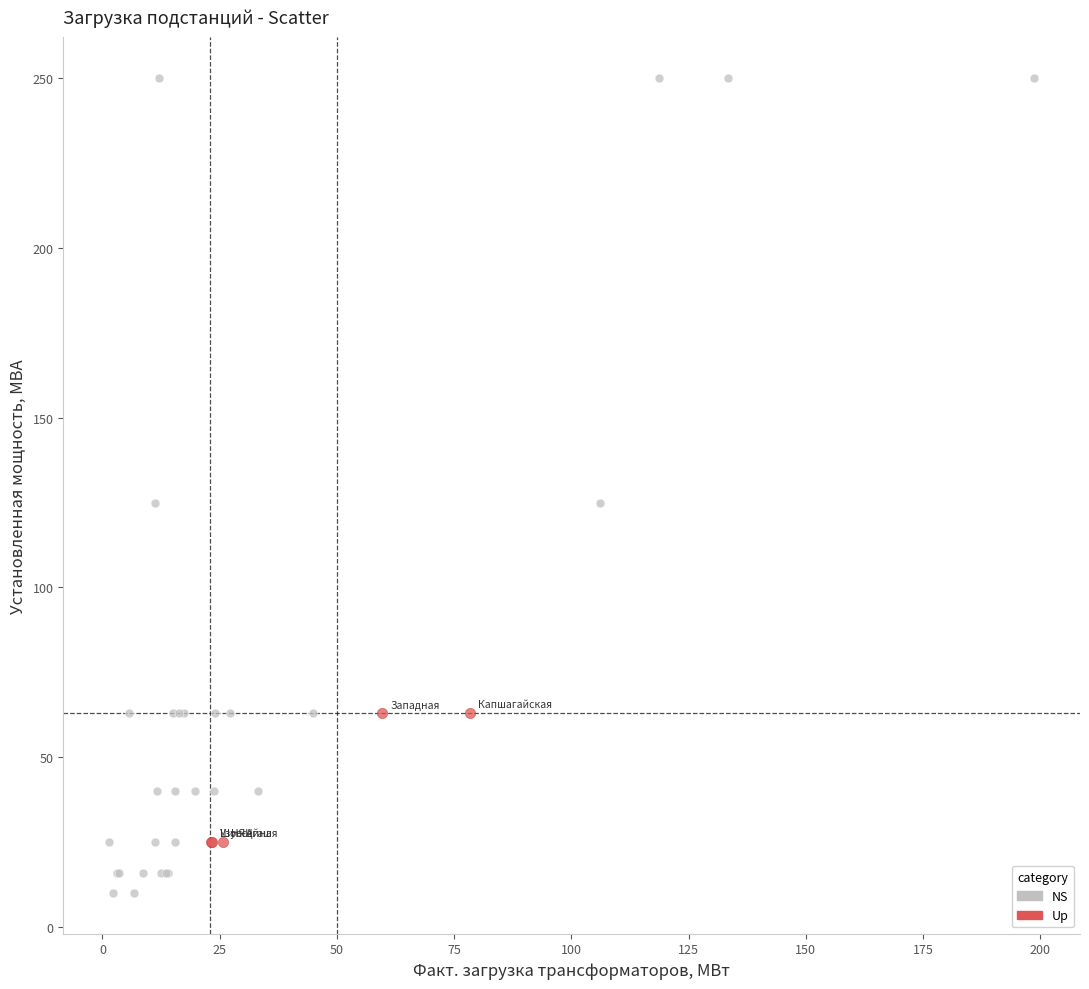

Which series contains the lowest Y value?

NS